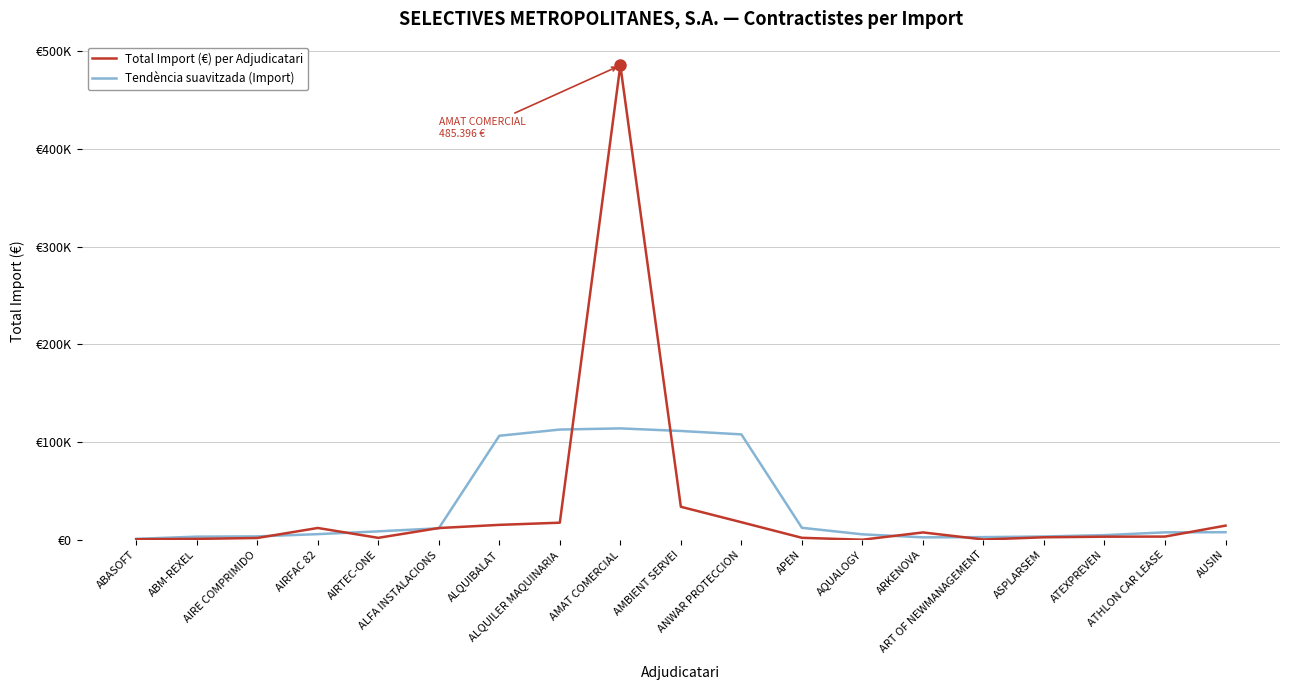

Between ALQUIBALAT and ALQUILER MAQUINARIA, which series saw the biggest shift?

Tendència suavitzada (Import)